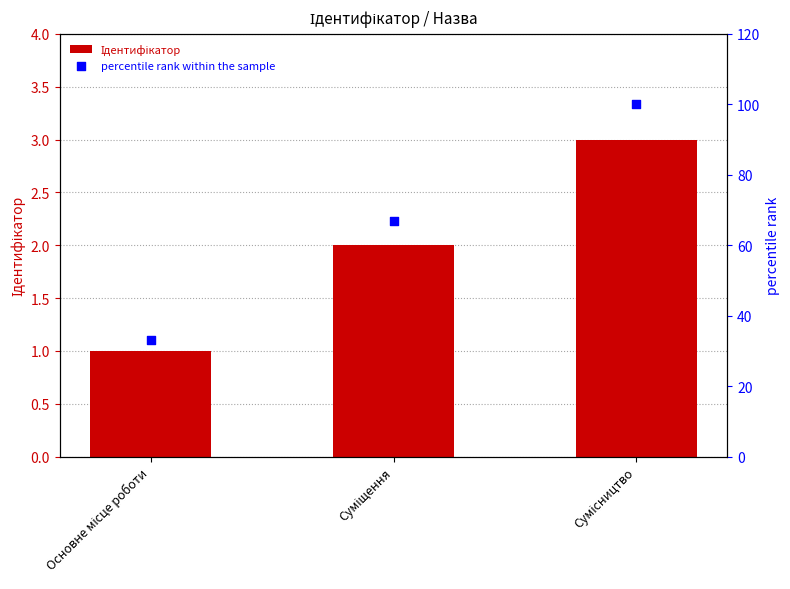

What are all the series names shown in the legend?

Ідентифікатор, percentile rank within the sample